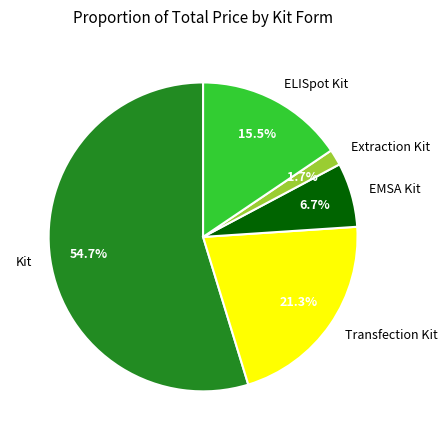

Approximately how many times larger is the value at ELISpot Kit compared to Kit?

0.3